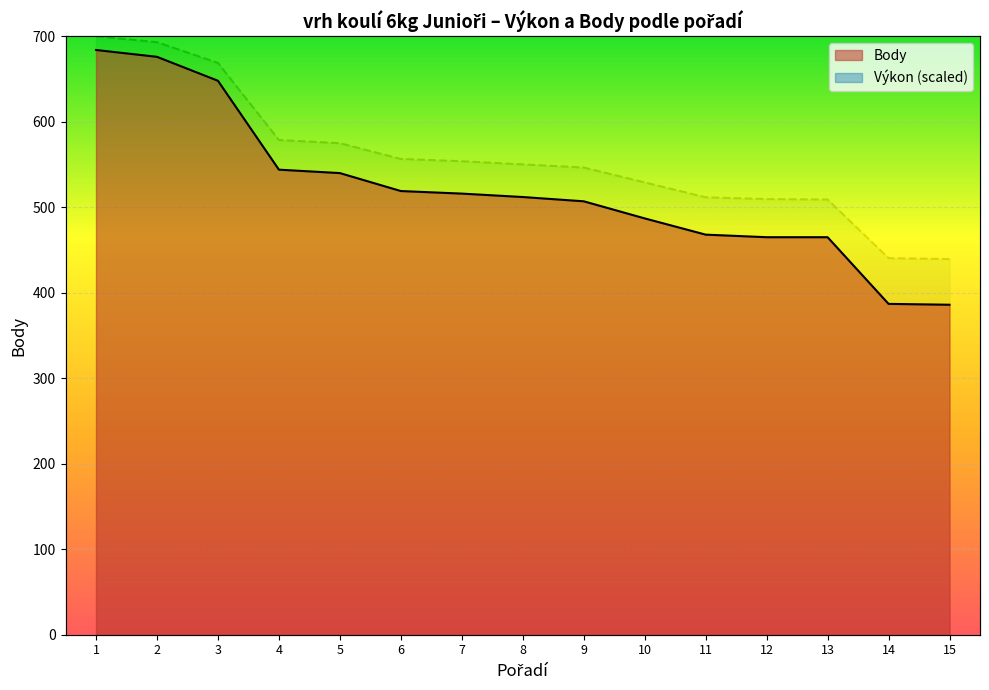

Which series has the largest total across all categories?

Výkon